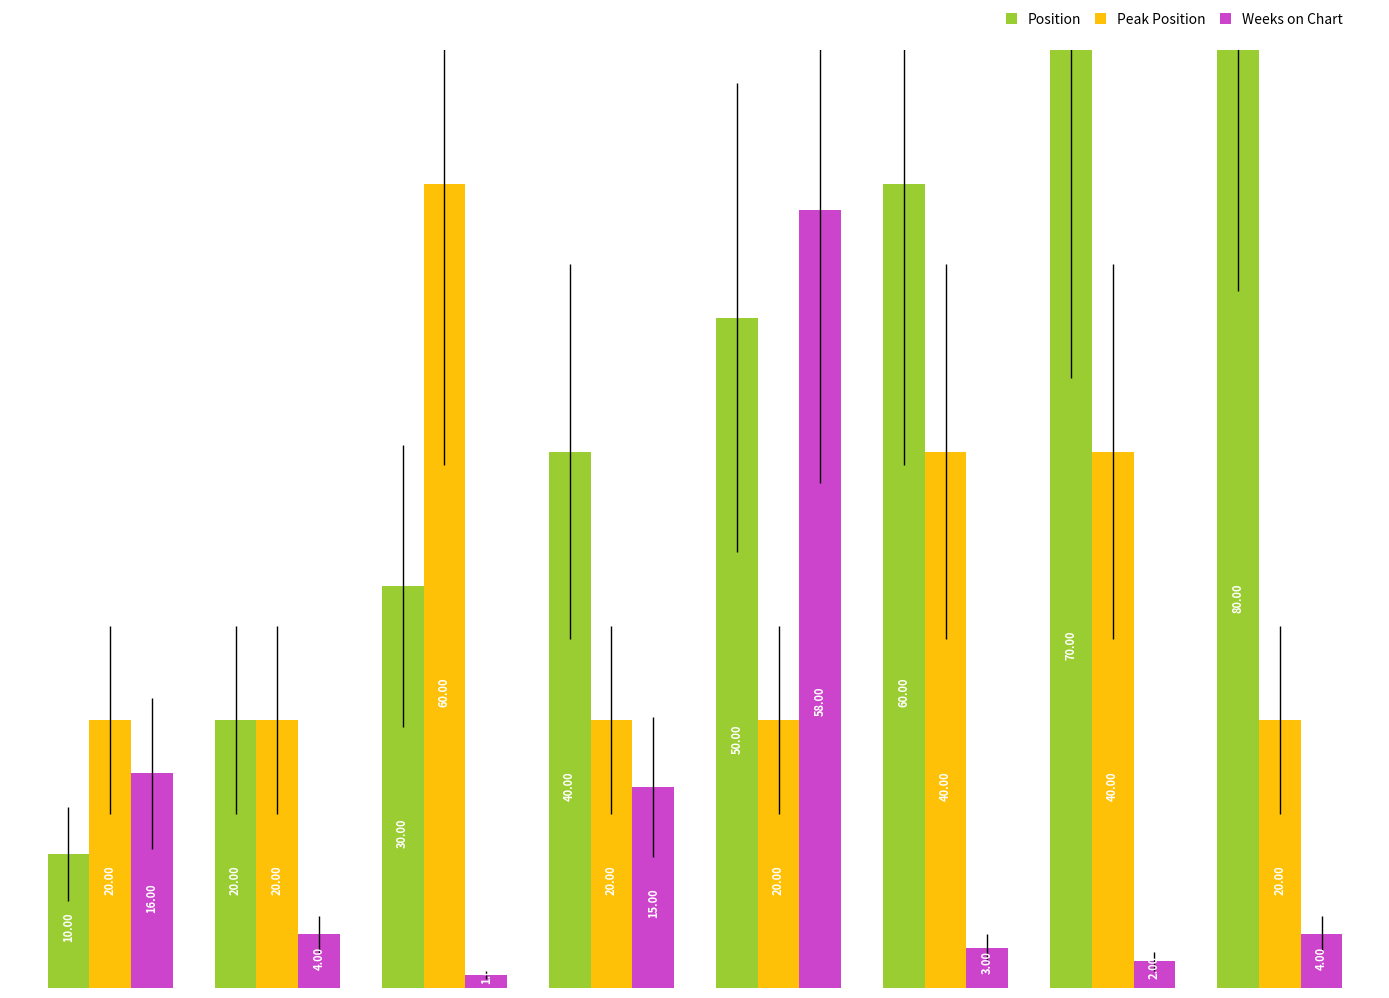

How many data points in Weeks on Chart are above 4?

3